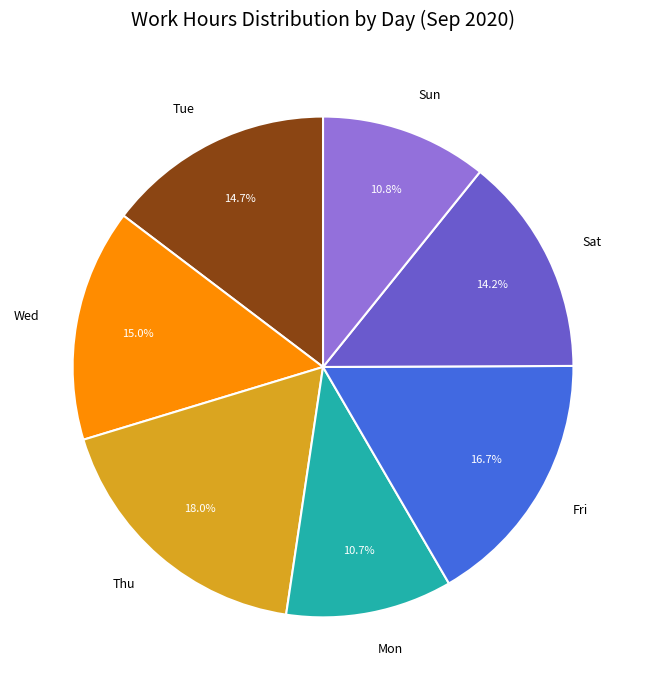

Which slice is the largest?

Thu